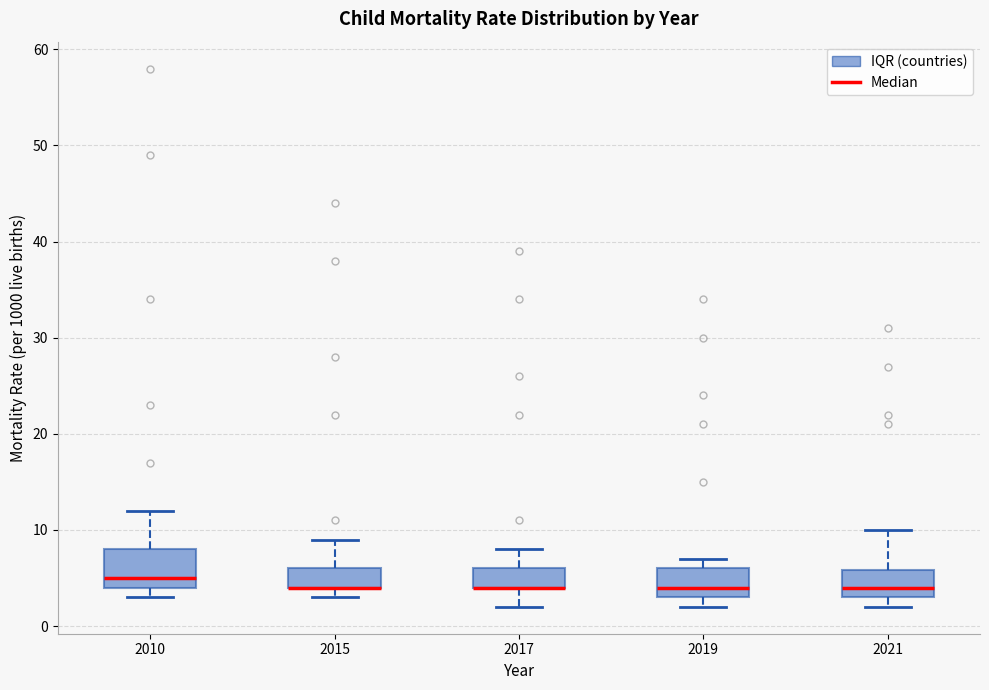

Where is the upper edge of the box at x = 2015 on the y-axis? The values are not printed on the chart, so give them approximately, as read against the axis.

6